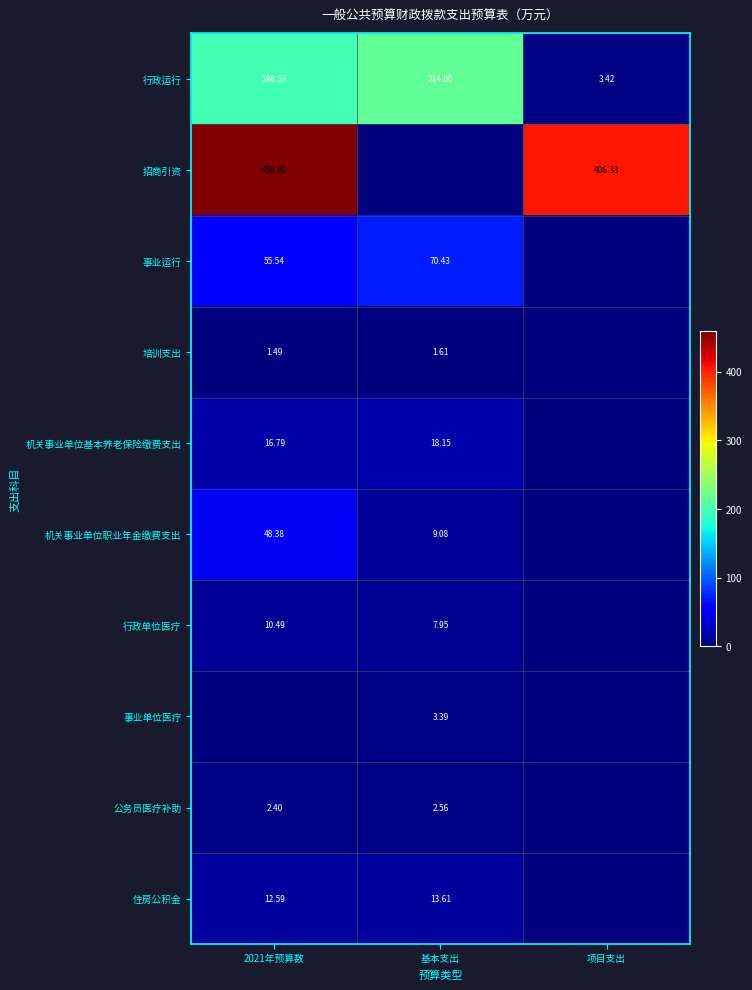

The 公务员医疗补助 series shows 0.0 at 项目支出. True or false?

True